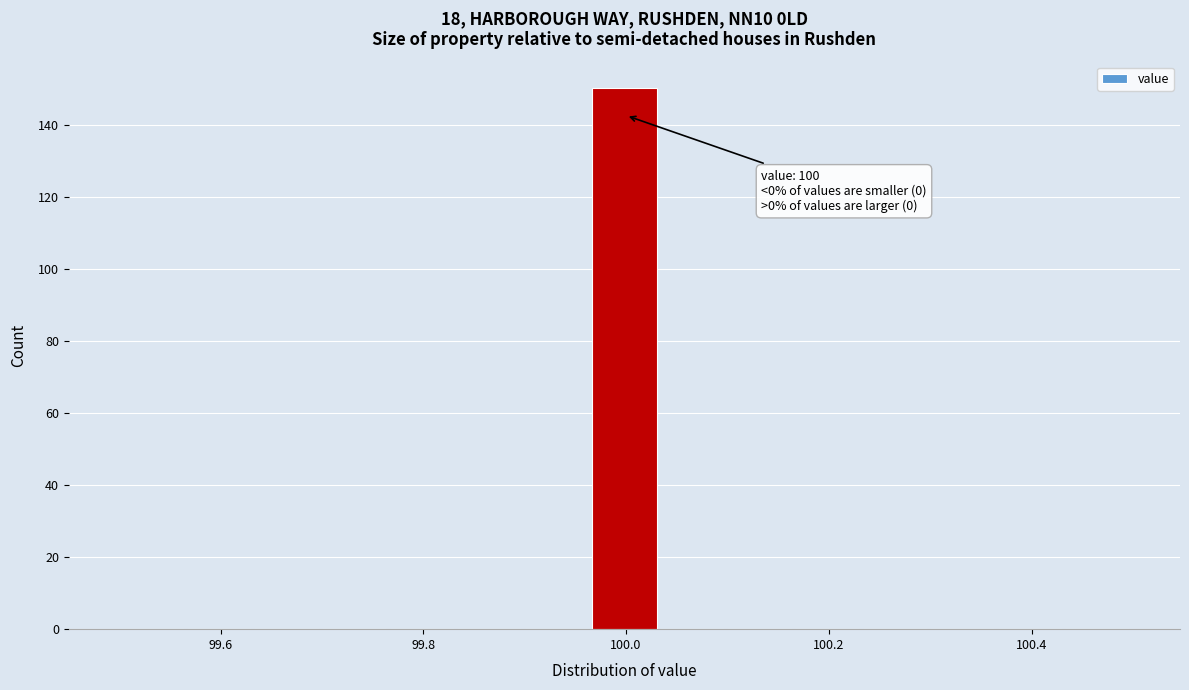

Around what value on the x-axis is the tallest bar? Give the approximate position of its centre, as read against the axis.

100.00